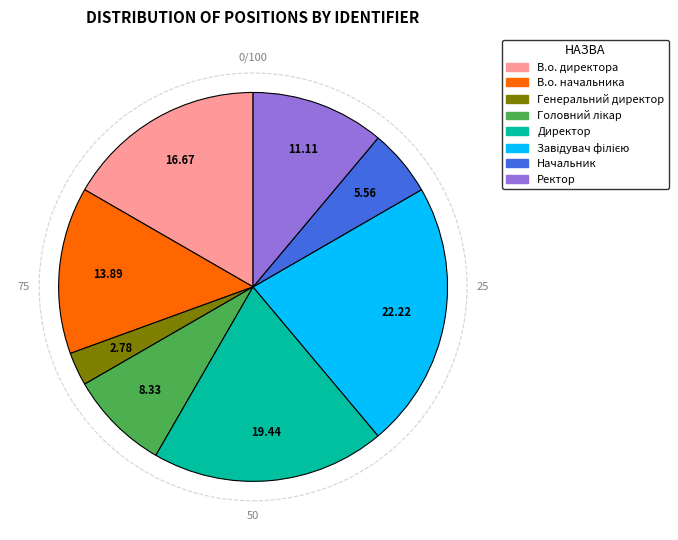

True or false: Директор accounts for 26% of the total.

False